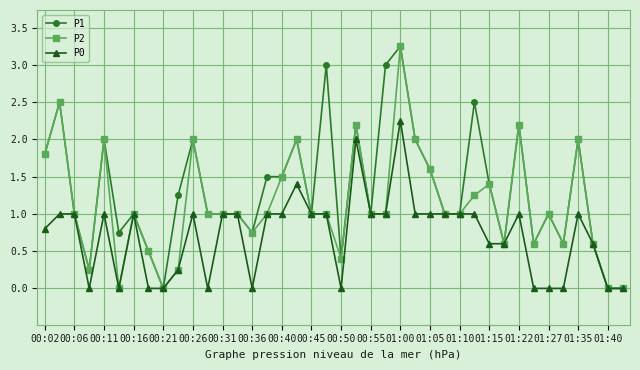

Rank the series by their average value, from lowest to highest.

P0, P2, P1